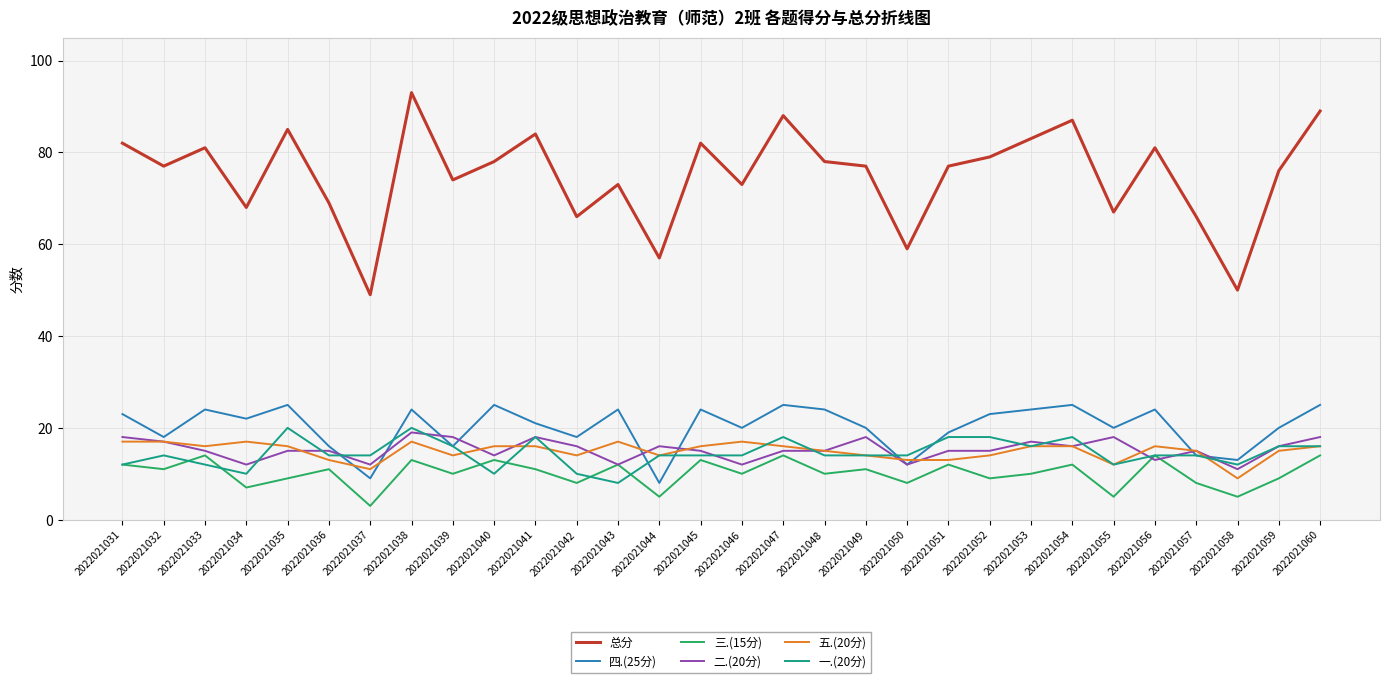

What is the approximate value of 总分 at 2022021038?

93